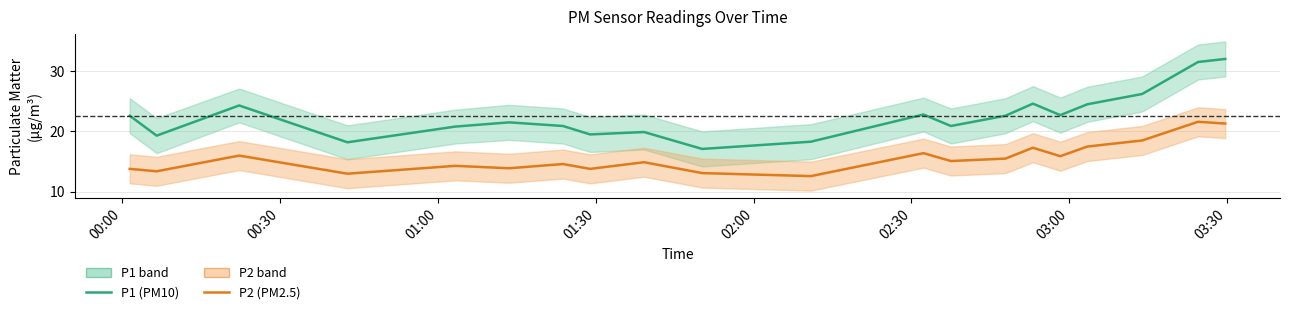

What is the value of the P2 (PM2.5) point at the 8th from the left?

13.8